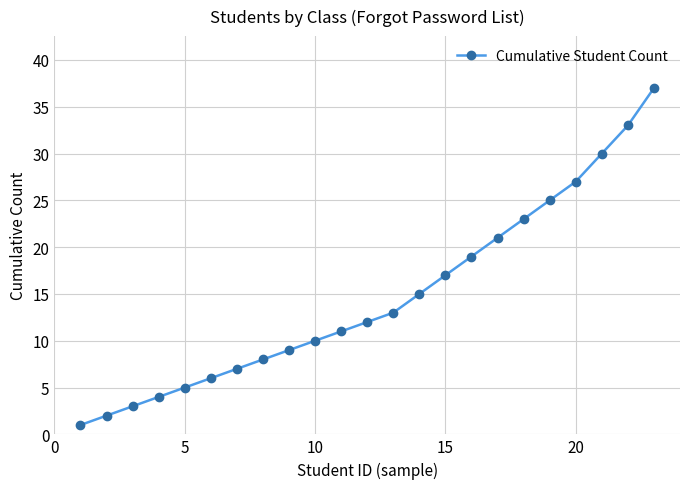

True or false: the data has more than 0 interior local peaks.

False